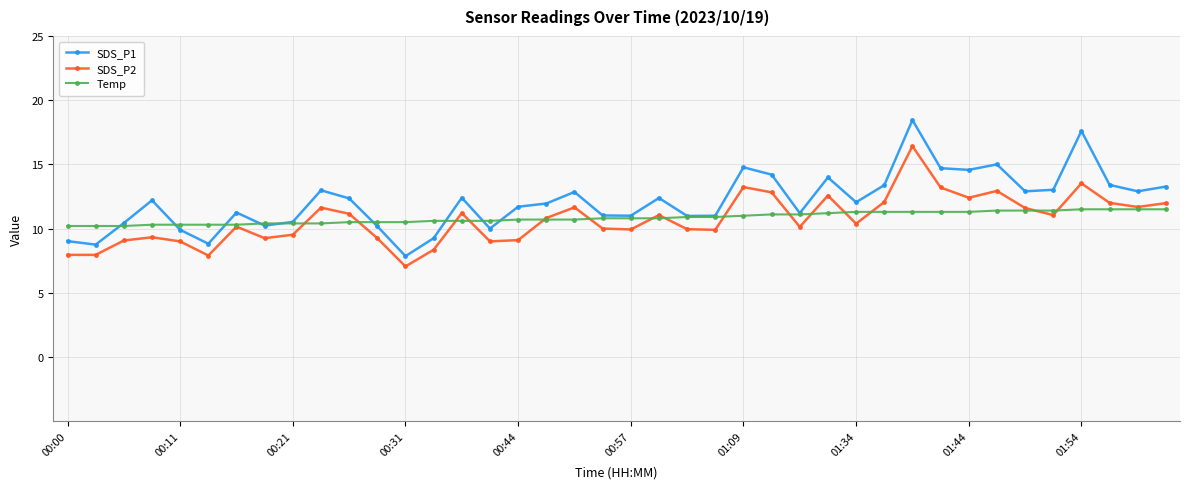

At how many categories does at least one series exceed 9?

40